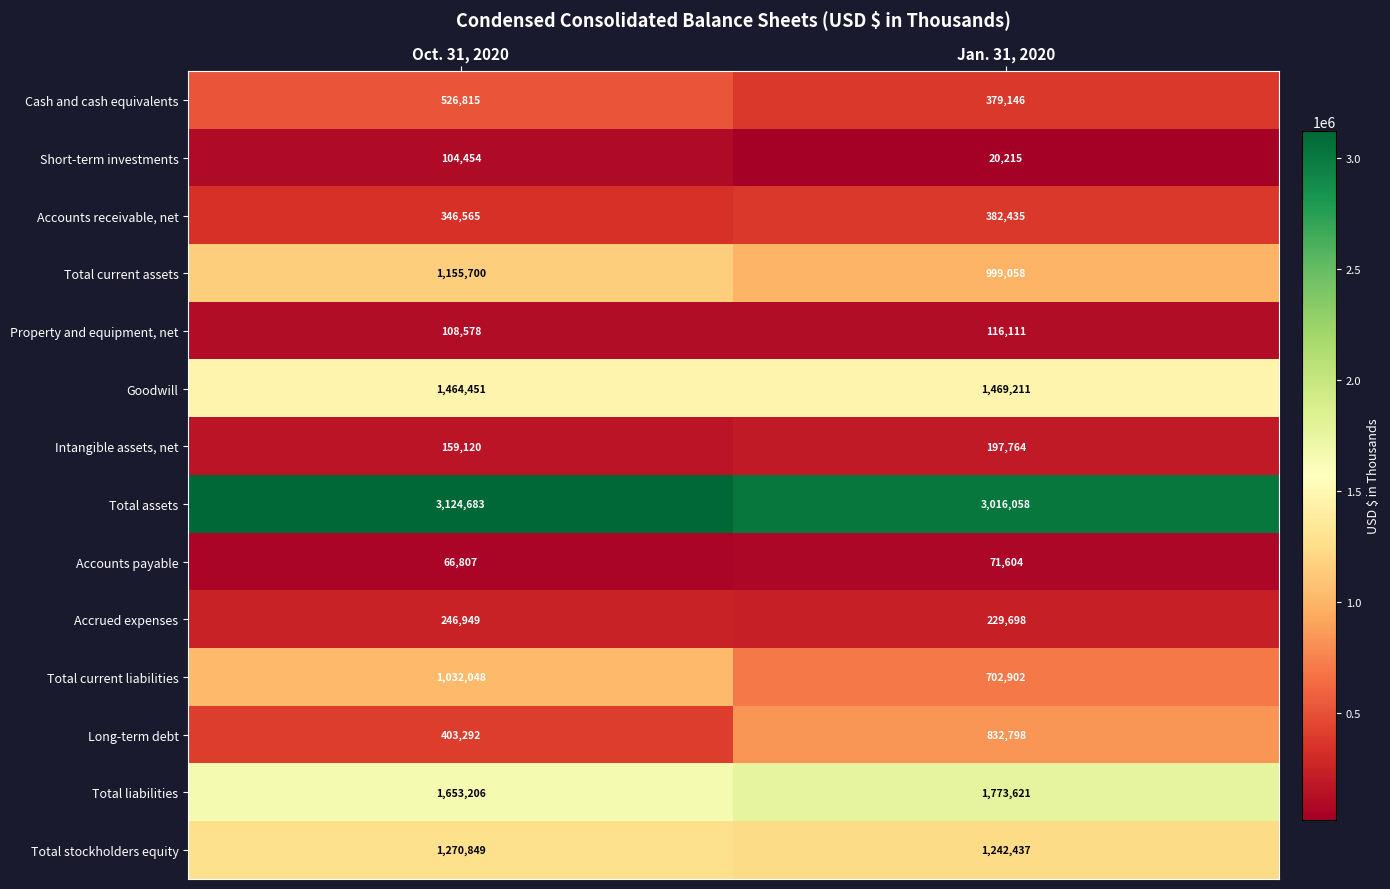

Count the number of categories in the chart.

2